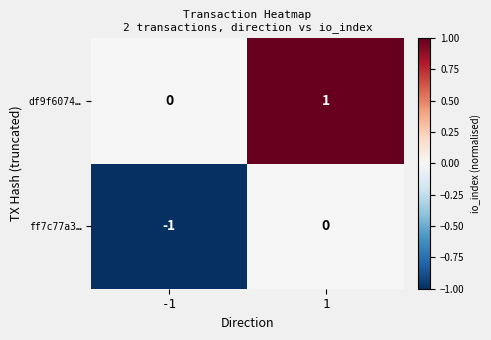

At -1, list the series in order from largest to smallest.

df9f6074…, ff7c77a3…